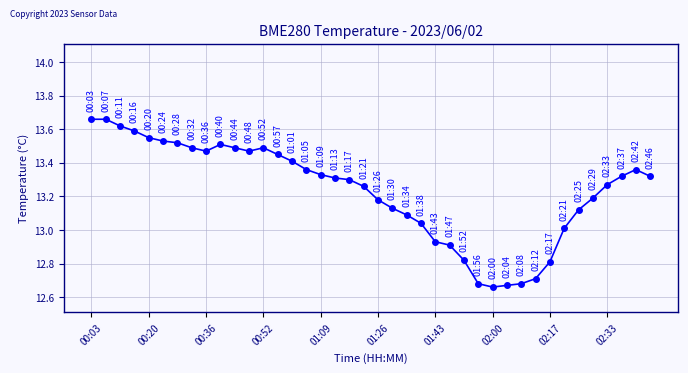

True or false: there are more than 2 points higher than both neighbors.

True